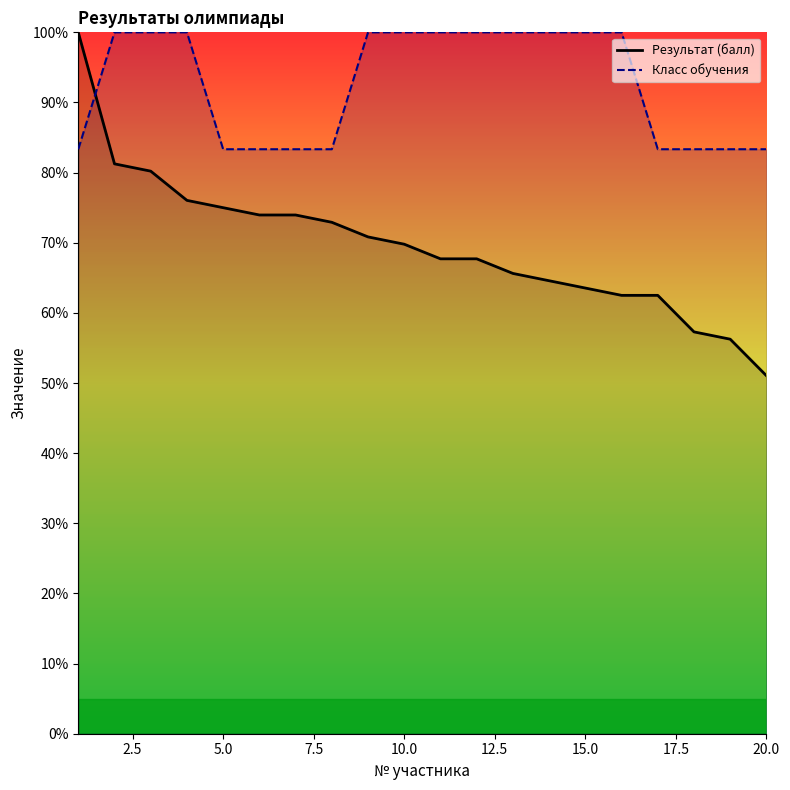

How many times do Класс обучения and Результат (балл) cross each other?

1